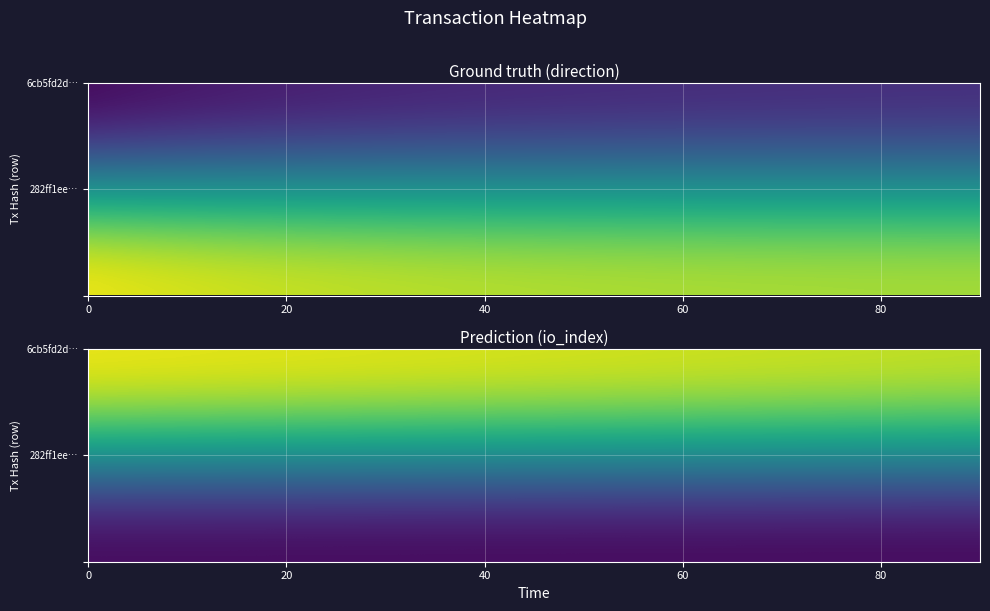

Is the value of 6cb5fd2d1120c33b12942c52d82327892e6cceb at io_index greater than the value of 282ff1eed698c36d6c3ed7e64e0df5a4635ee70 at direction?

Yes